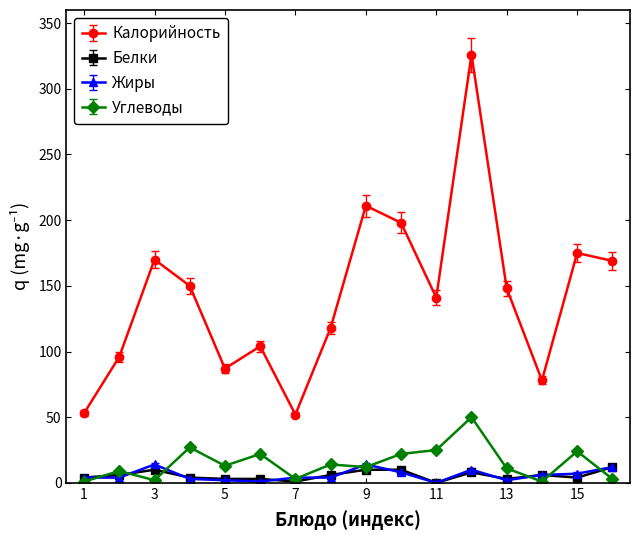

True or false: Калорийность and Белки cross at least once.

False